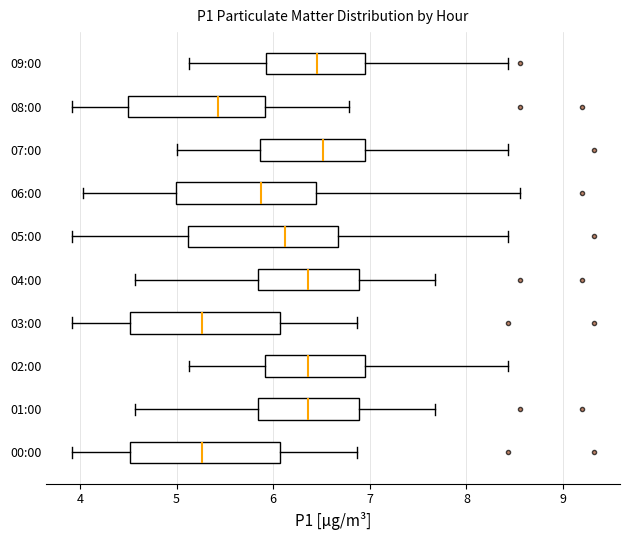

Reading bottom to top, transcribe this box plot: for each box, give where its median line is, the range the box spans, and where its two whiskers end, as read against the x-axis. The values are not printed on the chart, so give them approximately, as read against the axis.

00:00: median 5.3, box 4.5 to 6.1, whiskers 3.9 to 6.9
01:00: median 6.4, box 5.8 to 6.9, whiskers 4.6 to 7.7
02:00: median 6.4, box 5.9 to 7.0, whiskers 5.1 to 8.4
03:00: median 5.3, box 4.5 to 6.1, whiskers 3.9 to 6.9
04:00: median 6.4, box 5.8 to 6.9, whiskers 4.6 to 7.7
05:00: median 6.1, box 5.1 to 6.7, whiskers 3.9 to 8.4
06:00: median 5.9, box 5.0 to 6.4, whiskers 4.0 to 8.6
07:00: median 6.5, box 5.9 to 7.0, whiskers 5.0 to 8.4
08:00: median 5.4, box 4.5 to 5.9, whiskers 3.9 to 6.8
09:00: median 6.5, box 5.9 to 7.0, whiskers 5.1 to 8.4